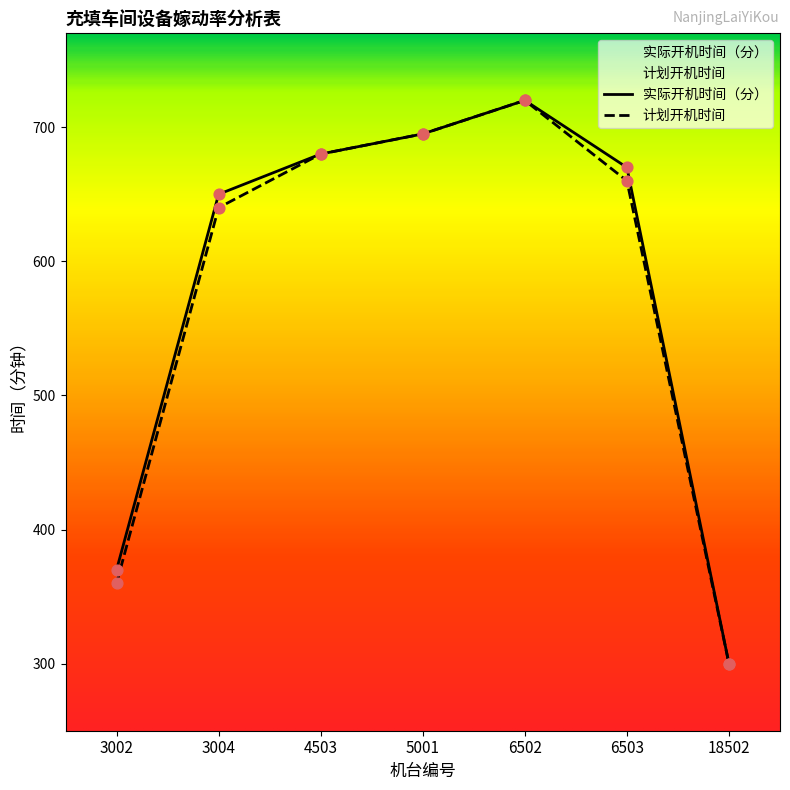

Which series reaches the maximum Y coordinate?

实际开机时间（分）